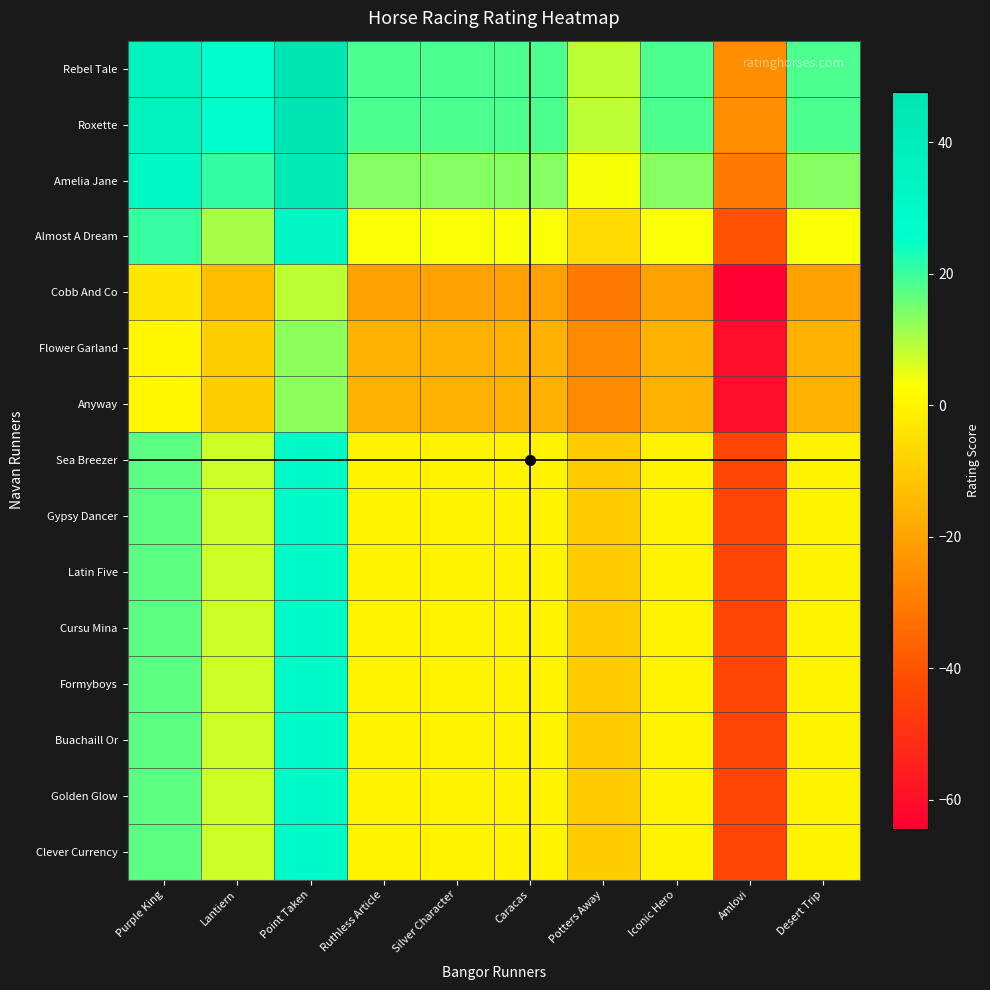

Reading right to left, extract all data points from this chart.

Rebel Tale: Desert Trip=18.5	Amlovi=-25.3	Iconic Hero=18.5	Potters Away=8.7	Caracas=18.5	Silver Character=18.5	Ruthless Article=18.5	Point Taken=47.7	Lantiern=25.7	Purple King=35.7
Roxette: Desert Trip=18.5	Amlovi=-25.3	Iconic Hero=18.5	Potters Away=8.7	Caracas=18.5	Silver Character=18.5	Ruthless Article=18.5	Point Taken=47.7	Lantiern=25.7	Purple King=35.7
Amelia Jane: Desert Trip=13.5	Amlovi=-30.3	Iconic Hero=13.5	Potters Away=3.7	Caracas=13.5	Silver Character=13.5	Ruthless Article=13.5	Point Taken=42.7	Lantiern=20.7	Purple King=30.7
Almost A Dream: Desert Trip=3.3	Amlovi=-40.5	Iconic Hero=3.3	Potters Away=-6.5	Caracas=3.3	Silver Character=3.3	Ruthless Article=3.3	Point Taken=32.5	Lantiern=10.5	Purple King=20.5
Cobb And Co: Desert Trip=-20.5	Amlovi=-64.3	Iconic Hero=-20.5	Potters Away=-30.3	Caracas=-20.5	Silver Character=-20.5	Ruthless Article=-20.5	Point Taken=8.7	Lantiern=-13.3	Purple King=-3.3
Flower Garland: Desert Trip=-16.5	Amlovi=-60.3	Iconic Hero=-16.5	Potters Away=-26.3	Caracas=-16.5	Silver Character=-16.5	Ruthless Article=-16.5	Point Taken=12.7	Lantiern=-9.3	Purple King=0.7
Anyway: Desert Trip=-16.5	Amlovi=-60.3	Iconic Hero=-16.5	Potters Away=-26.3	Caracas=-16.5	Silver Character=-16.5	Ruthless Article=-16.5	Point Taken=12.7	Lantiern=-9.3	Purple King=0.7
Sea Breezer: Desert Trip=0.0	Amlovi=-43.8	Iconic Hero=0.0	Potters Away=-9.8	Caracas=0.0	Silver Character=0.0	Ruthless Article=0.0	Point Taken=29.2	Lantiern=7.2	Purple King=17.2
Gypsy Dancer: Desert Trip=0.0	Amlovi=-43.8	Iconic Hero=0.0	Potters Away=-9.8	Caracas=0.0	Silver Character=0.0	Ruthless Article=0.0	Point Taken=29.2	Lantiern=7.2	Purple King=17.2
Latin Five: Desert Trip=0.0	Amlovi=-43.8	Iconic Hero=0.0	Potters Away=-9.8	Caracas=0.0	Silver Character=0.0	Ruthless Article=0.0	Point Taken=29.2	Lantiern=7.2	Purple King=17.2
Cursu Mina: Desert Trip=0.0	Amlovi=-43.8	Iconic Hero=0.0	Potters Away=-9.8	Caracas=0.0	Silver Character=0.0	Ruthless Article=0.0	Point Taken=29.2	Lantiern=7.2	Purple King=17.2
Formyboys: Desert Trip=0.0	Amlovi=-43.8	Iconic Hero=0.0	Potters Away=-9.8	Caracas=0.0	Silver Character=0.0	Ruthless Article=0.0	Point Taken=29.2	Lantiern=7.2	Purple King=17.2
Buachaill Or: Desert Trip=0.0	Amlovi=-43.8	Iconic Hero=0.0	Potters Away=-9.8	Caracas=0.0	Silver Character=0.0	Ruthless Article=0.0	Point Taken=29.2	Lantiern=7.2	Purple King=17.2
Golden Glow: Desert Trip=0.0	Amlovi=-43.8	Iconic Hero=0.0	Potters Away=-9.8	Caracas=0.0	Silver Character=0.0	Ruthless Article=0.0	Point Taken=29.2	Lantiern=7.2	Purple King=17.2
Clever Currency: Desert Trip=0.0	Amlovi=-43.8	Iconic Hero=0.0	Potters Away=-9.8	Caracas=0.0	Silver Character=0.0	Ruthless Article=0.0	Point Taken=29.2	Lantiern=7.2	Purple King=17.2